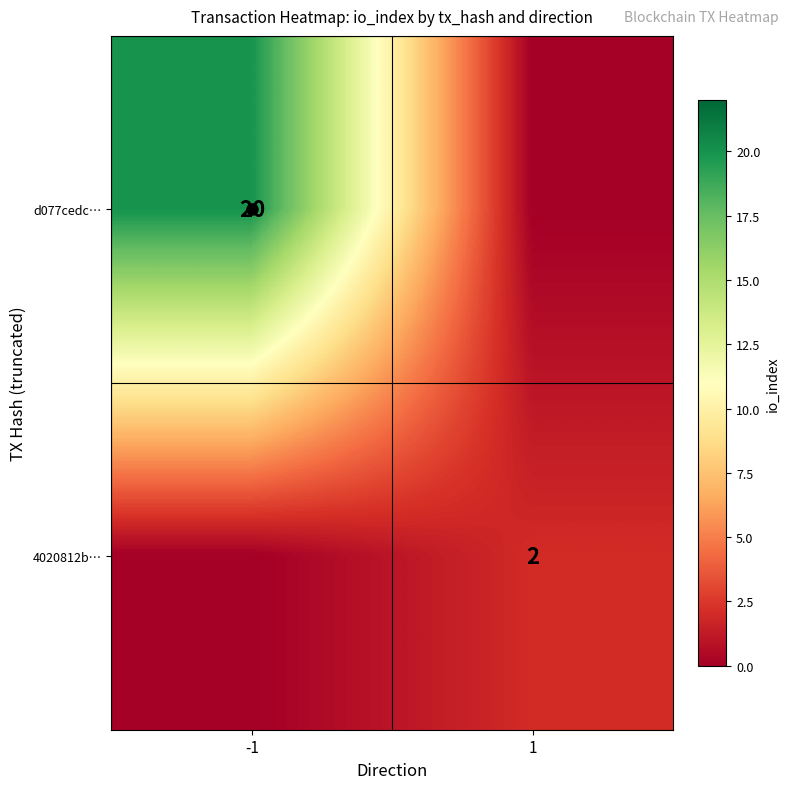

The 4020812b… series shows 2 at 1. True or false?

True